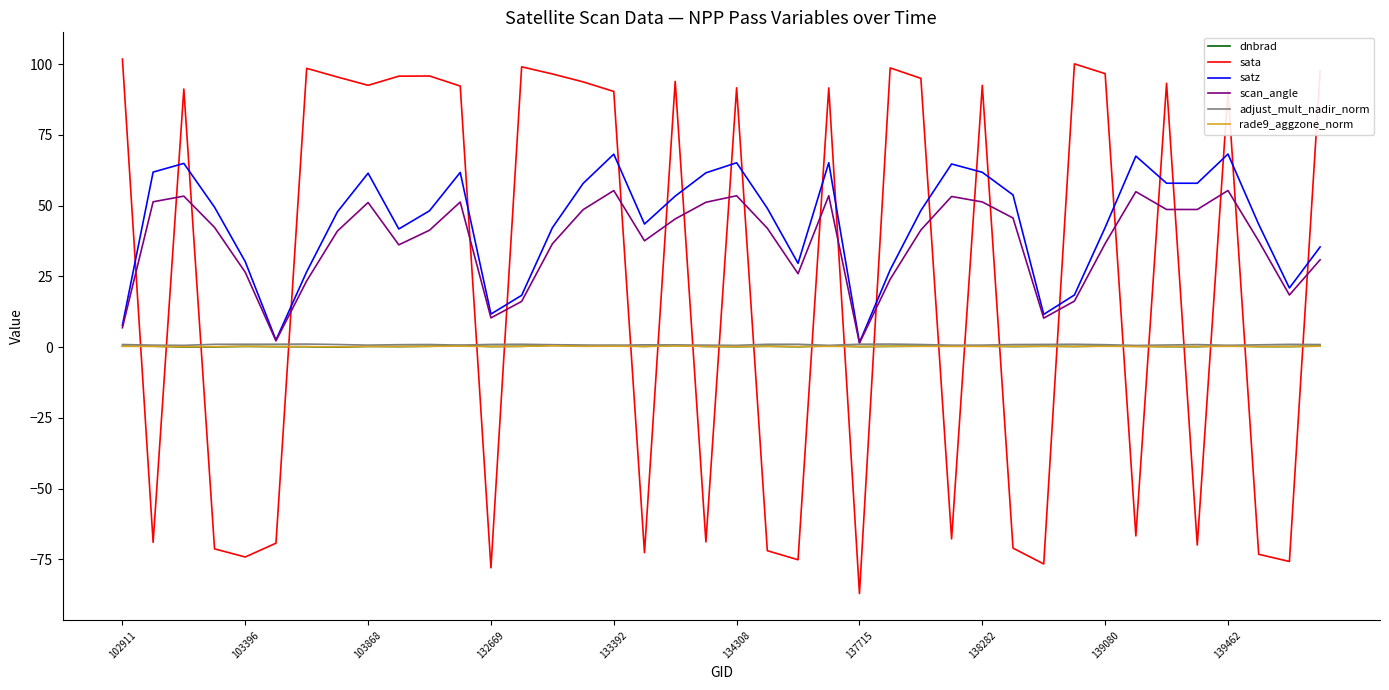

What is the lowest value of the sata series?

-87.1